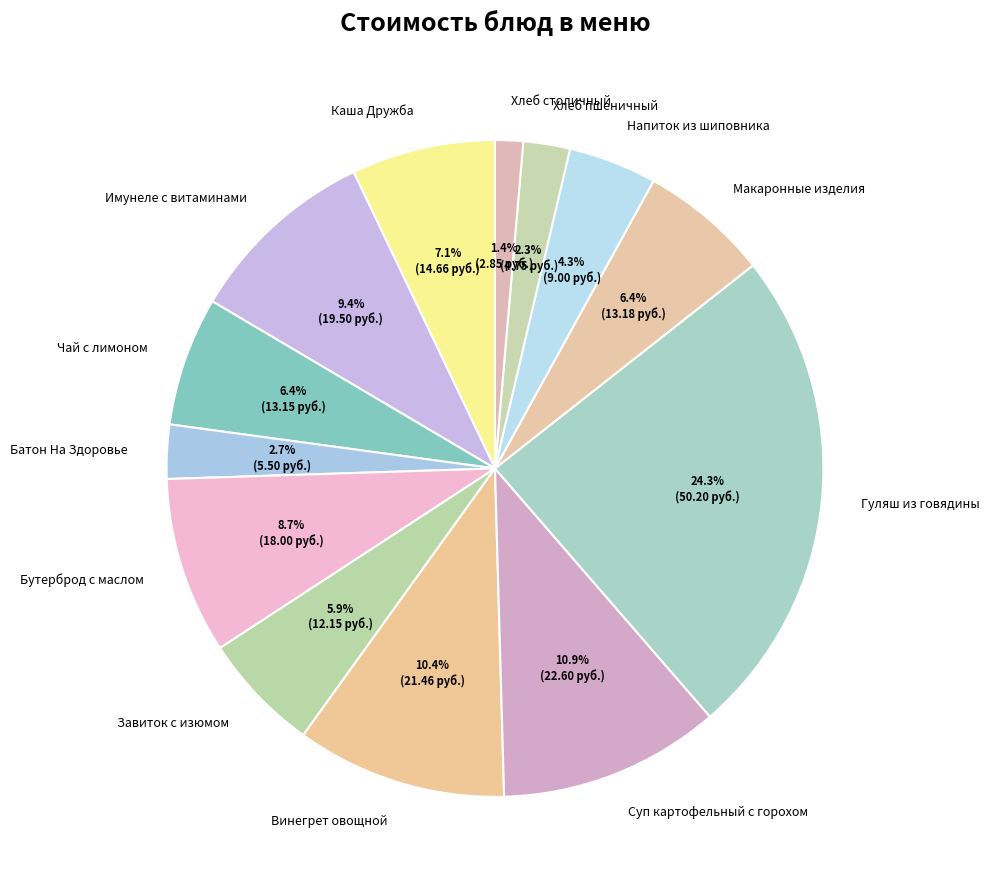

To the nearest percent, what portion does Бутерброд с маслом represent?

9%